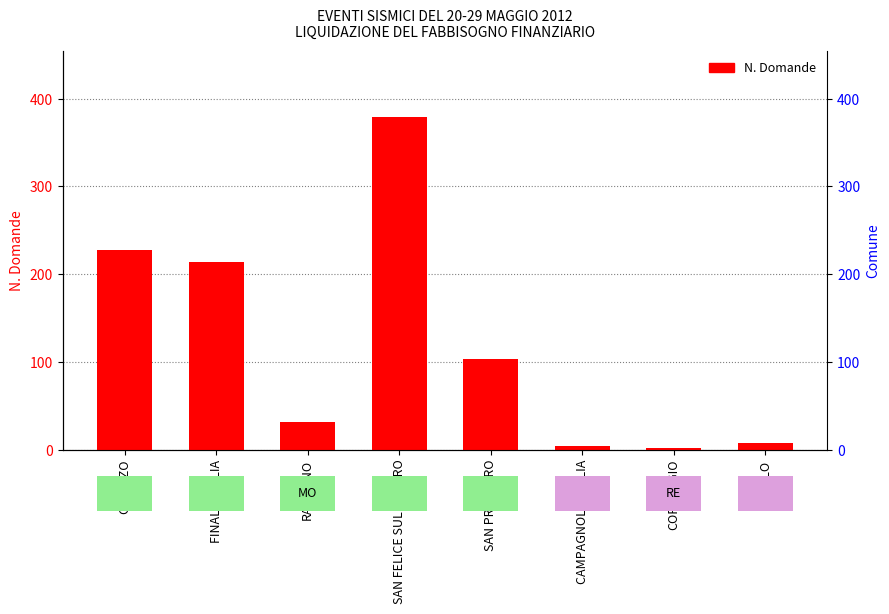

Which category has the lowest value across all series?

CORREGGIO